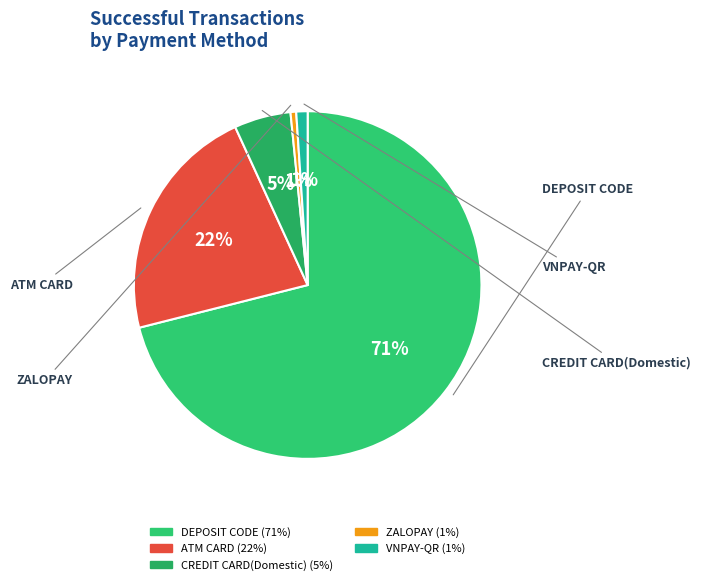

To the nearest percent, what is the combined percentage of VNPAY-QR and ZALOPAY?

2%